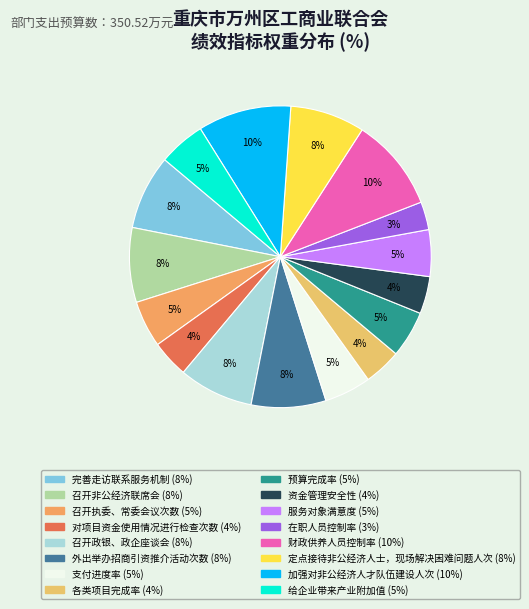

To the nearest percent, what is the difference between the largest and smallest slice percentages?

7%